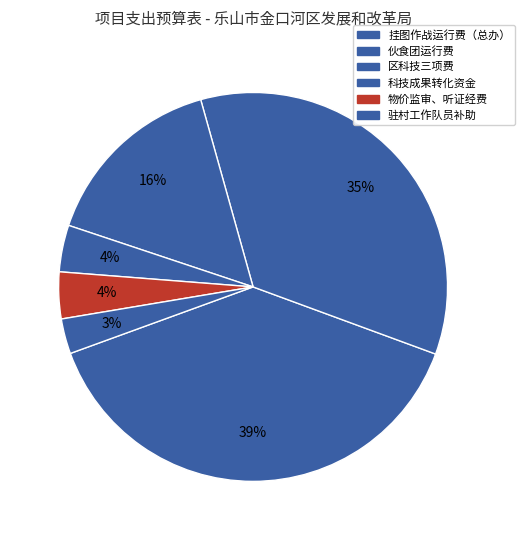

Rank the categories by value from highest to lowest.

挂图作战运行费（总办）, 伙食团运行费, 区科技三项费, 科技成果转化资金, 物价监审、听证经费, 驻村工作队员补助